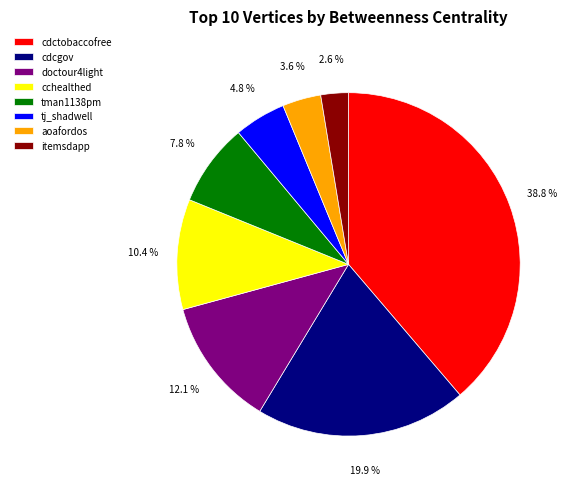

To the nearest percent, what is the difference between the doctour4light and cdcgov slice percentages?

8%